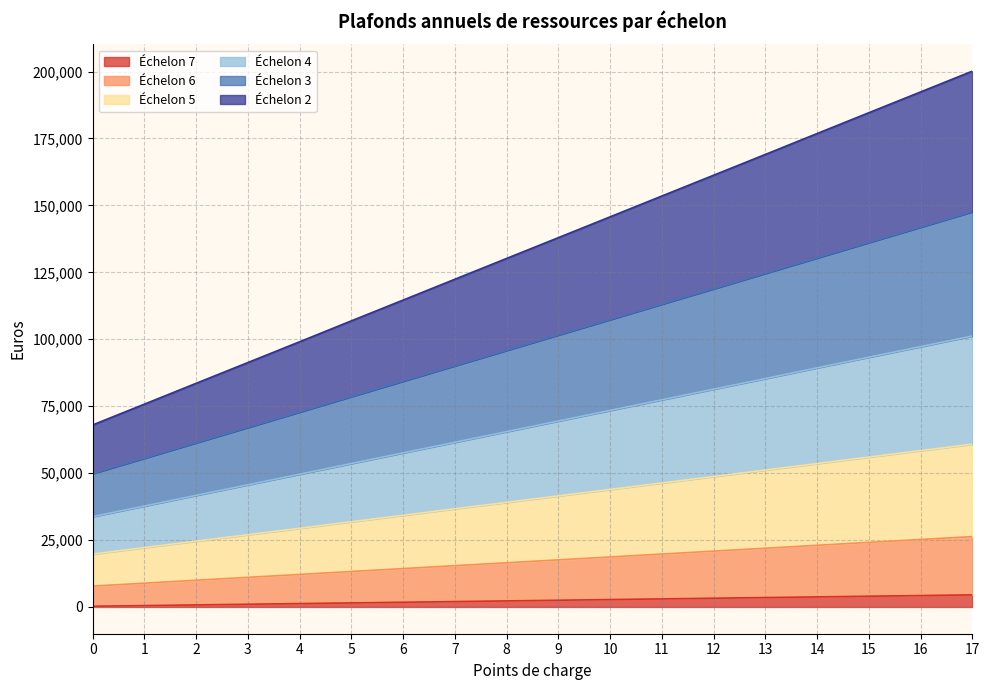

What is the average value of the Échelon 4 series?

67456